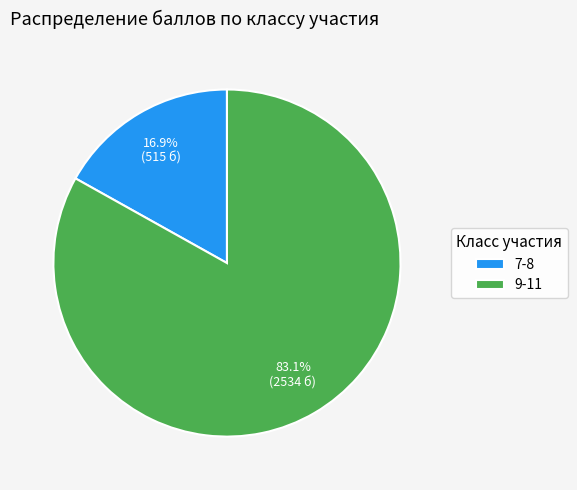

Rank the categories by value from lowest to highest.

7-8, 9-11